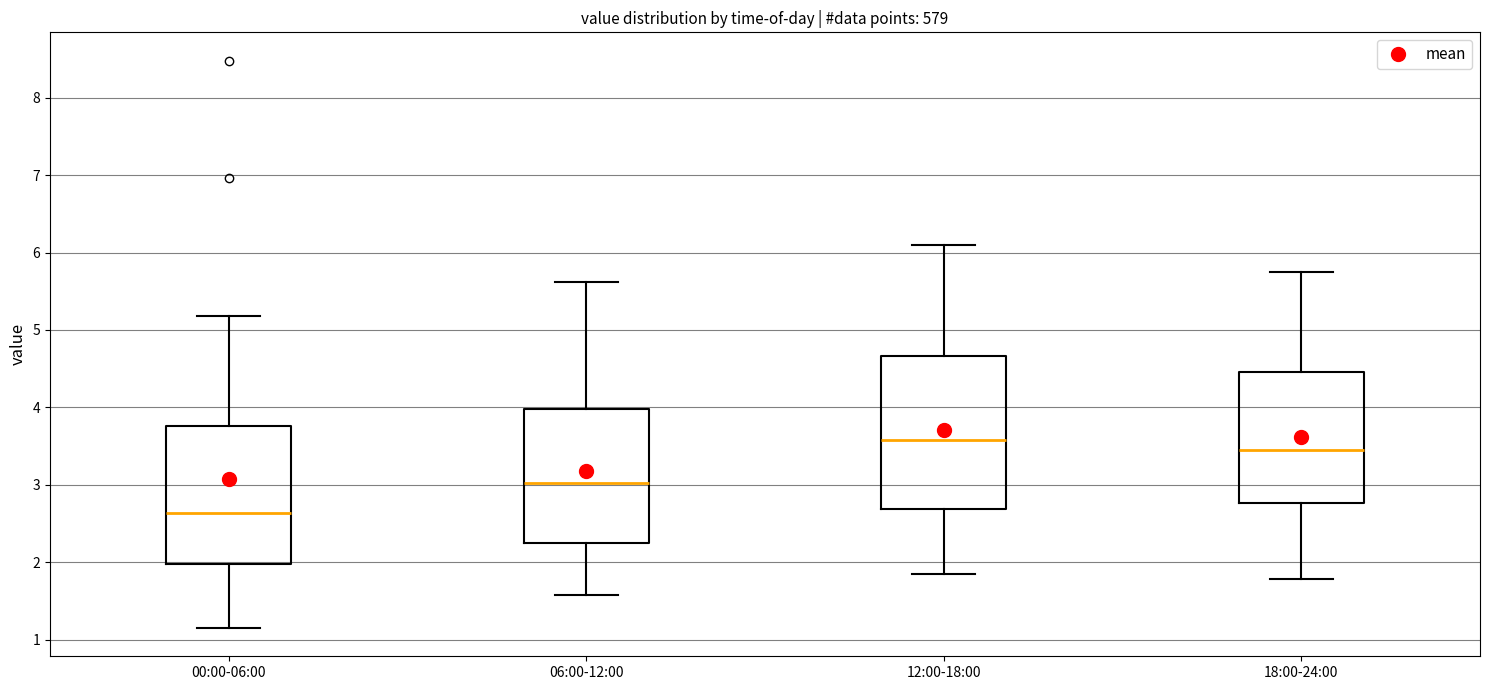

Which box has the lowest median line?

00:00-06:00